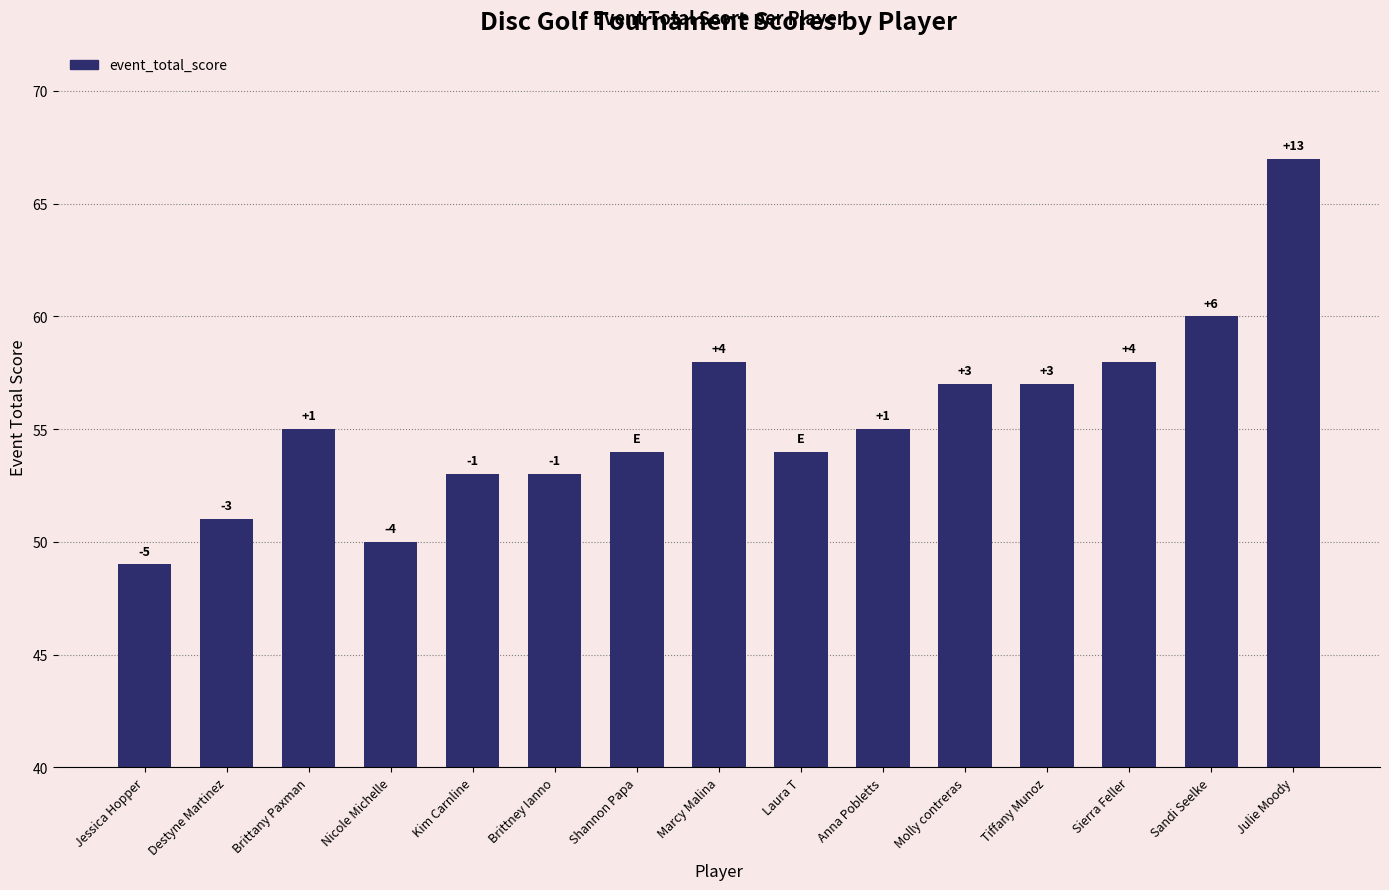

List the labels in order of value, smallest first.

Jessica Hopper, Nicole Michelle, Destyne Martinez, Kim Carnline, Brittney Ianno, Shannon Papa, Laura T, Brittany Paxman, Anna Pobletts, Molly contreras, Tiffany Munoz, Marcy Malina, Sierra Feller, Sandi Seelke, Julie Moody